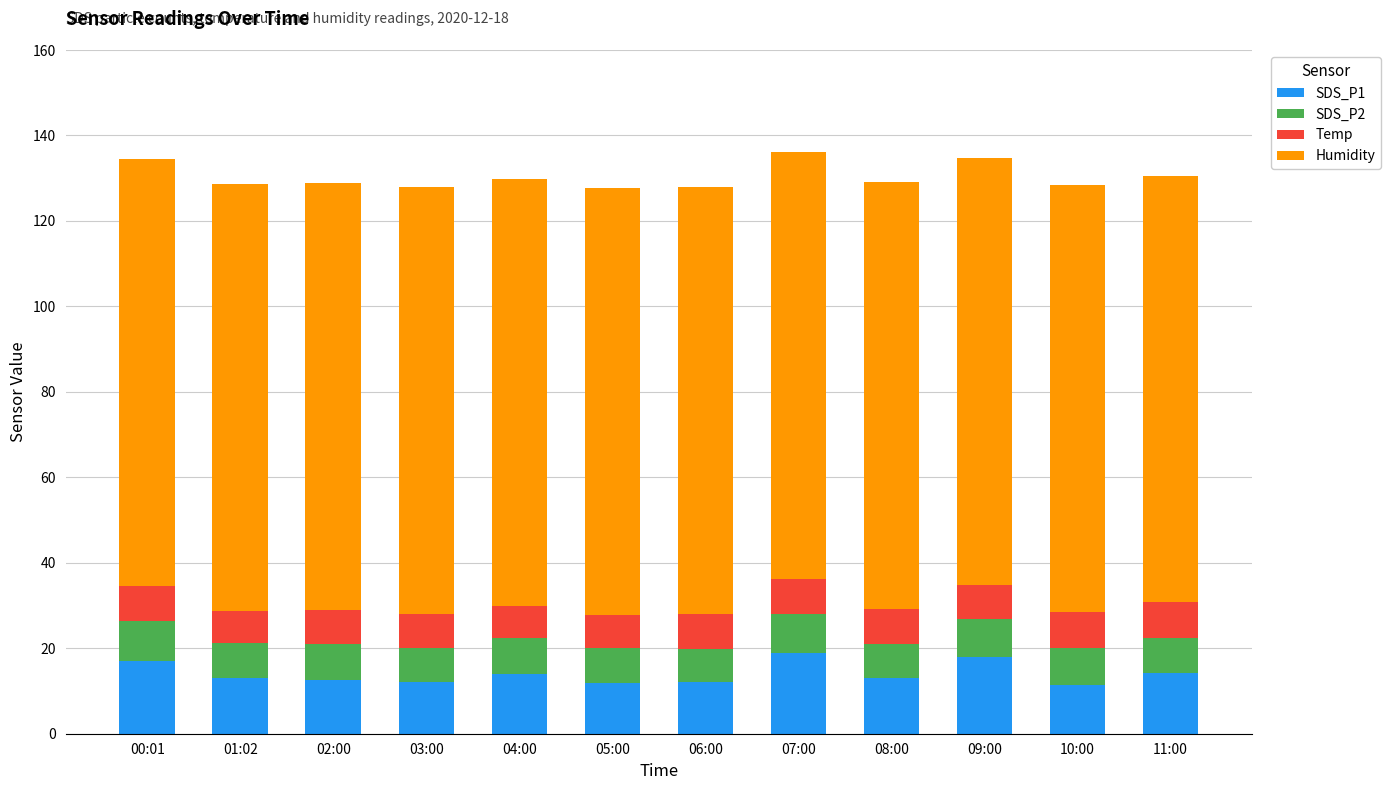

What is the total value across all series at 06:00?

127.9